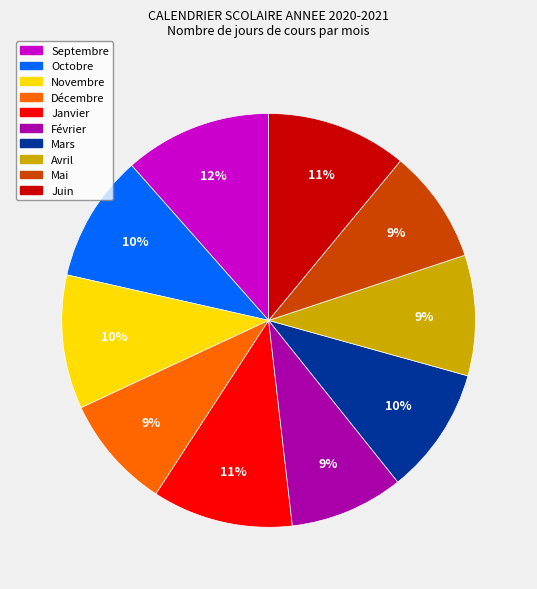

Approximately how many times larger is the value at Juin compared to Mai?

1.2